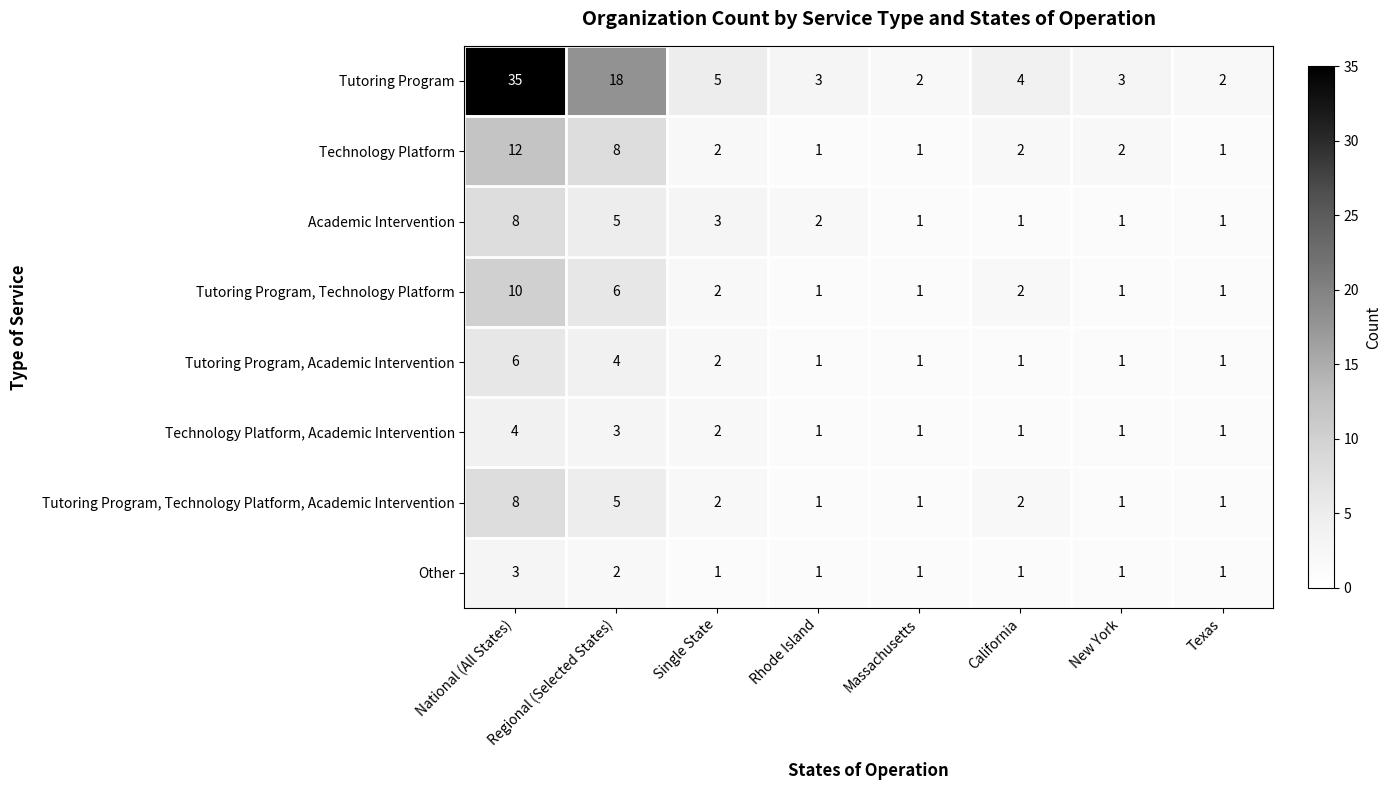

At which category is the sum across all series the highest?

National (All States)